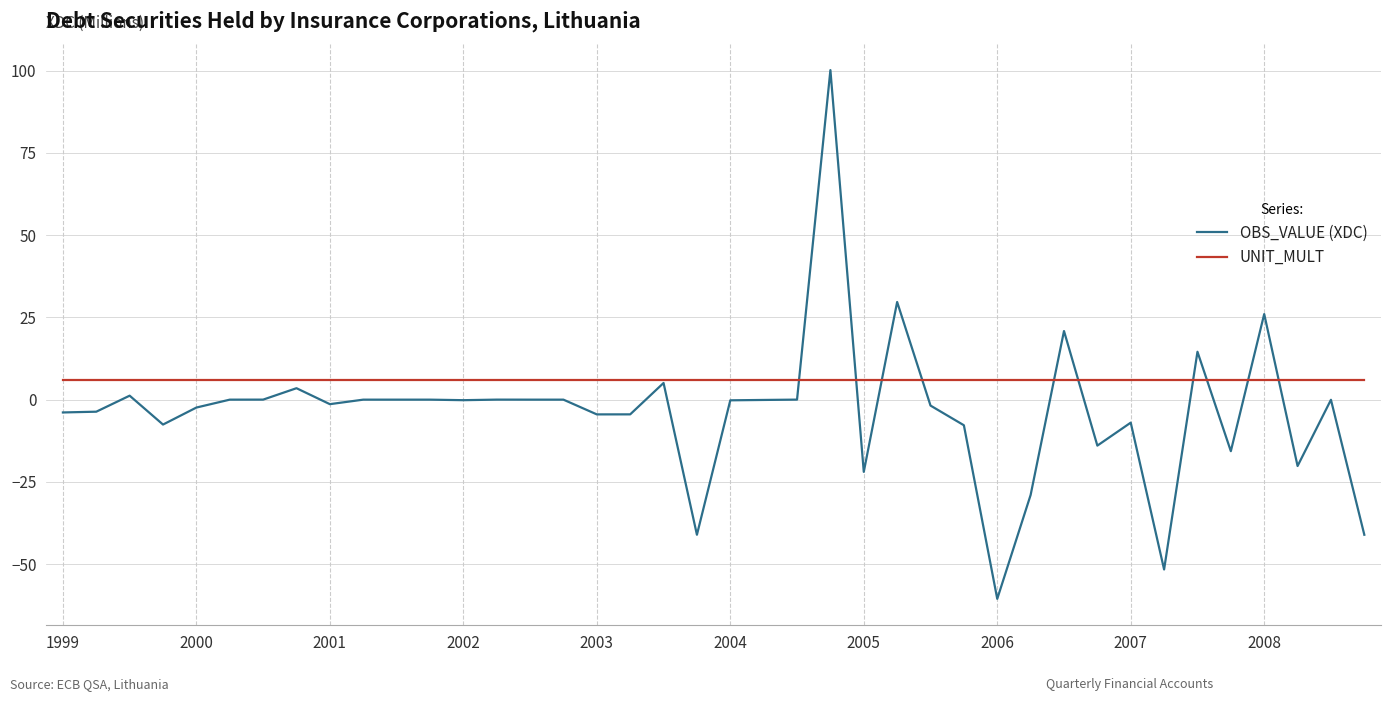

Which series has the largest total across all categories?

UNIT_MULT